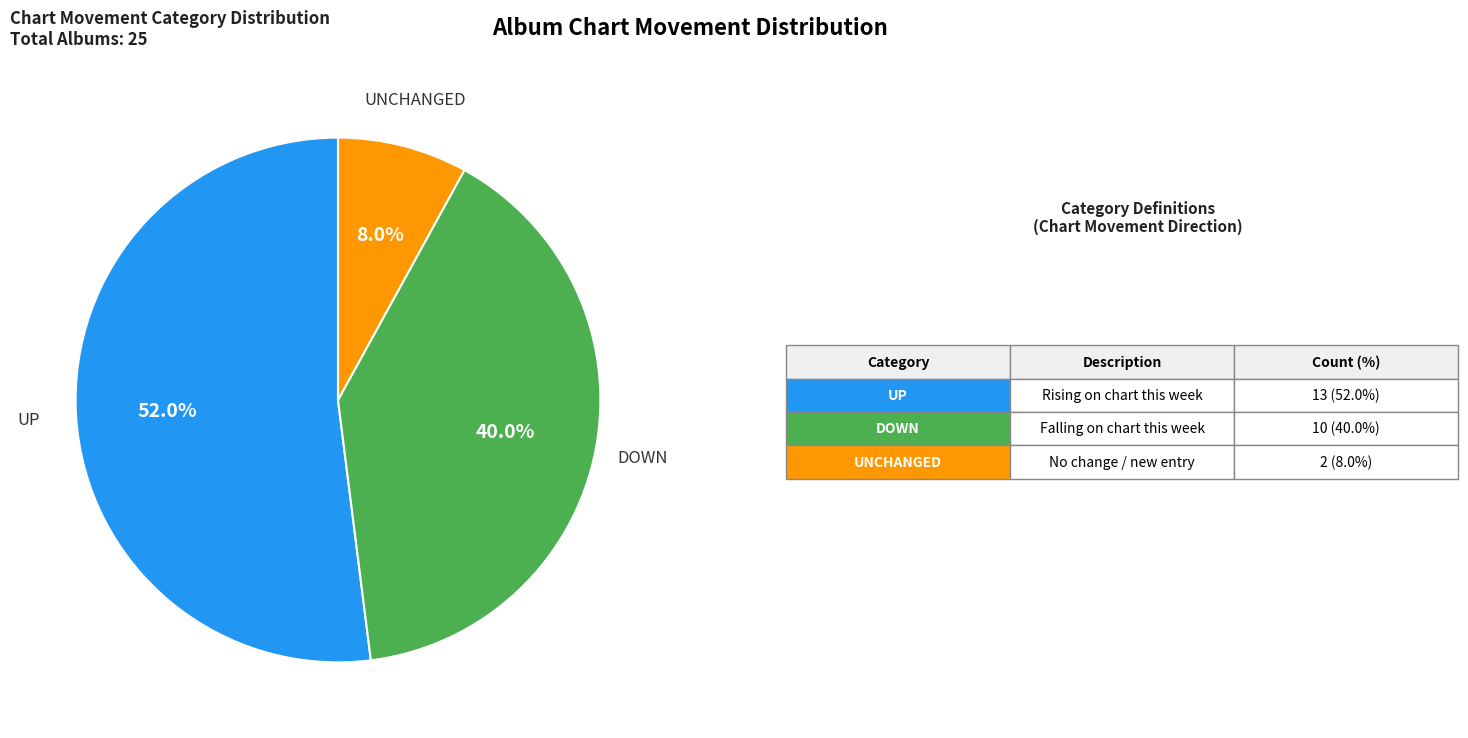

Does any single category account for the majority?

Yes